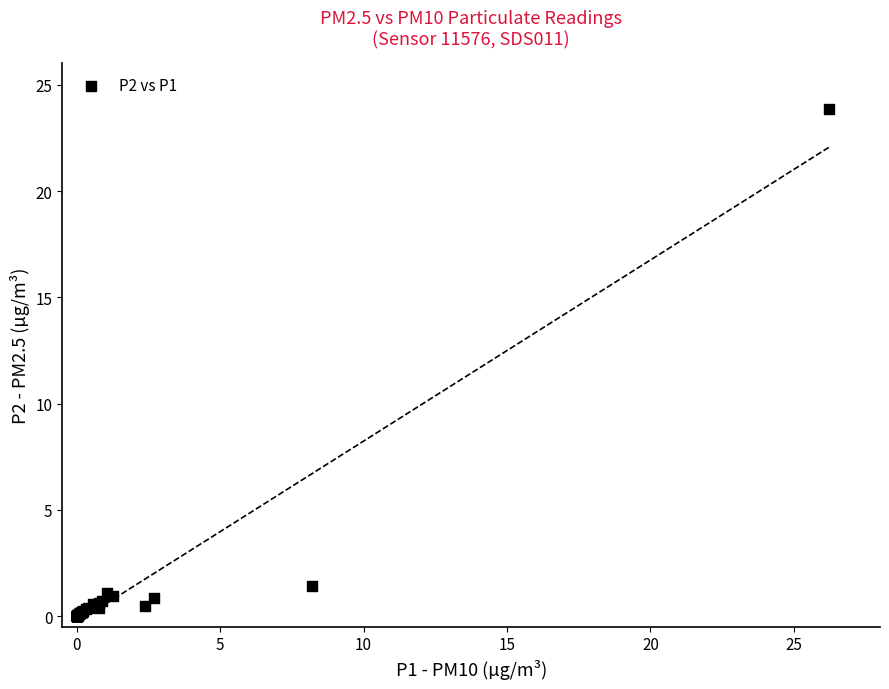

What Y value in the scatter plot is closest to 11?

1.4